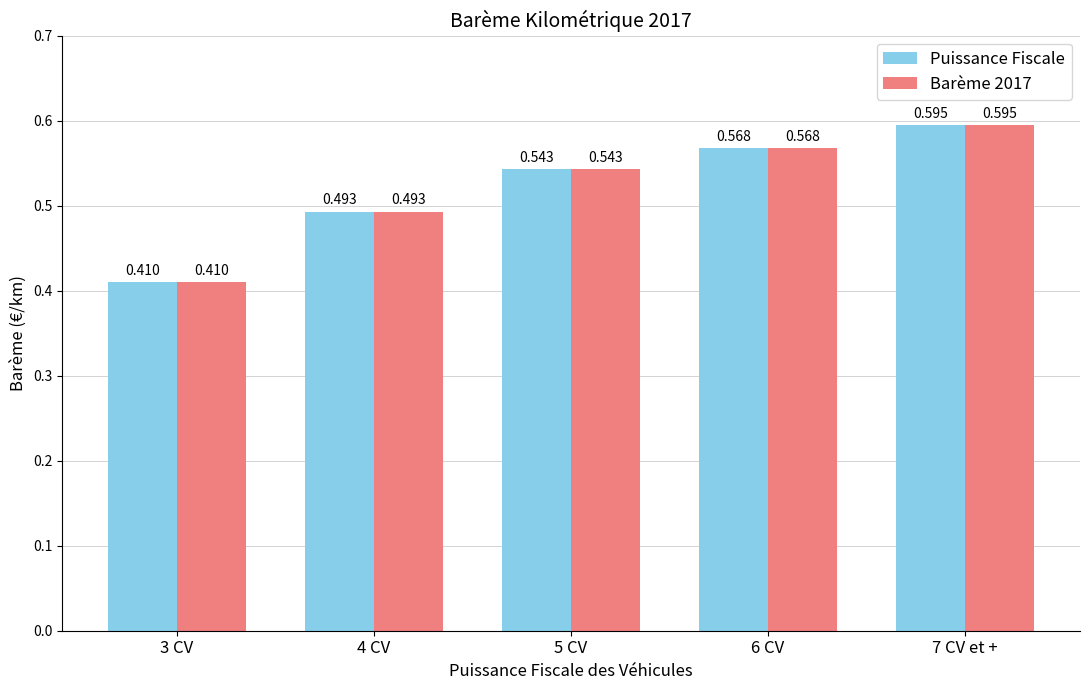

Is the value of Puissance Fiscale at 5 CV greater than the value of Barème 2017 at 7 CV et +?

No